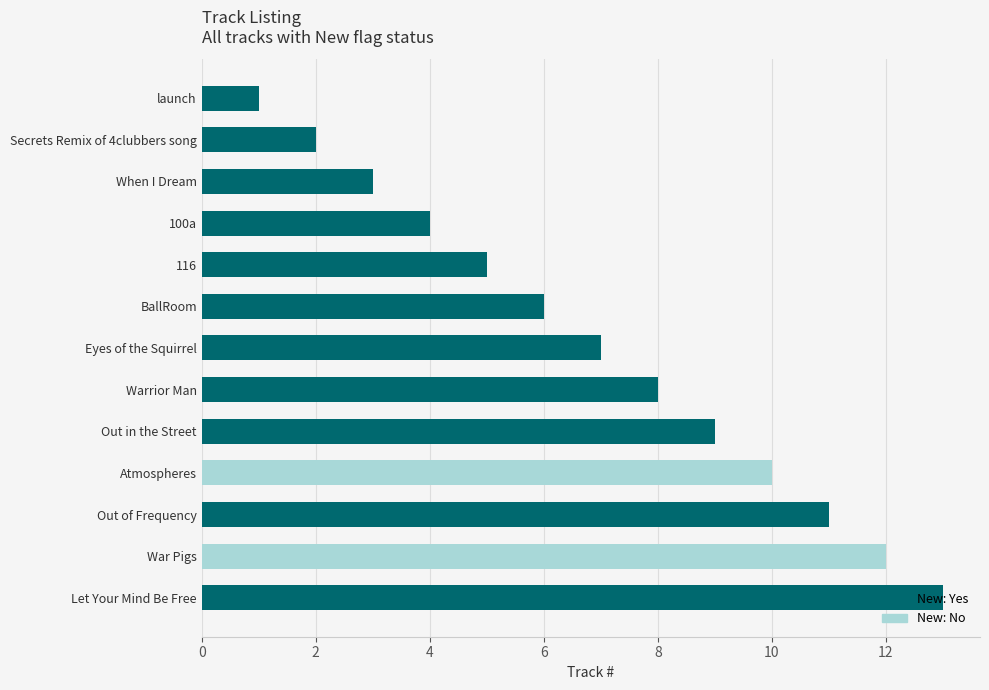

How many values in the No series exceed 0?

2